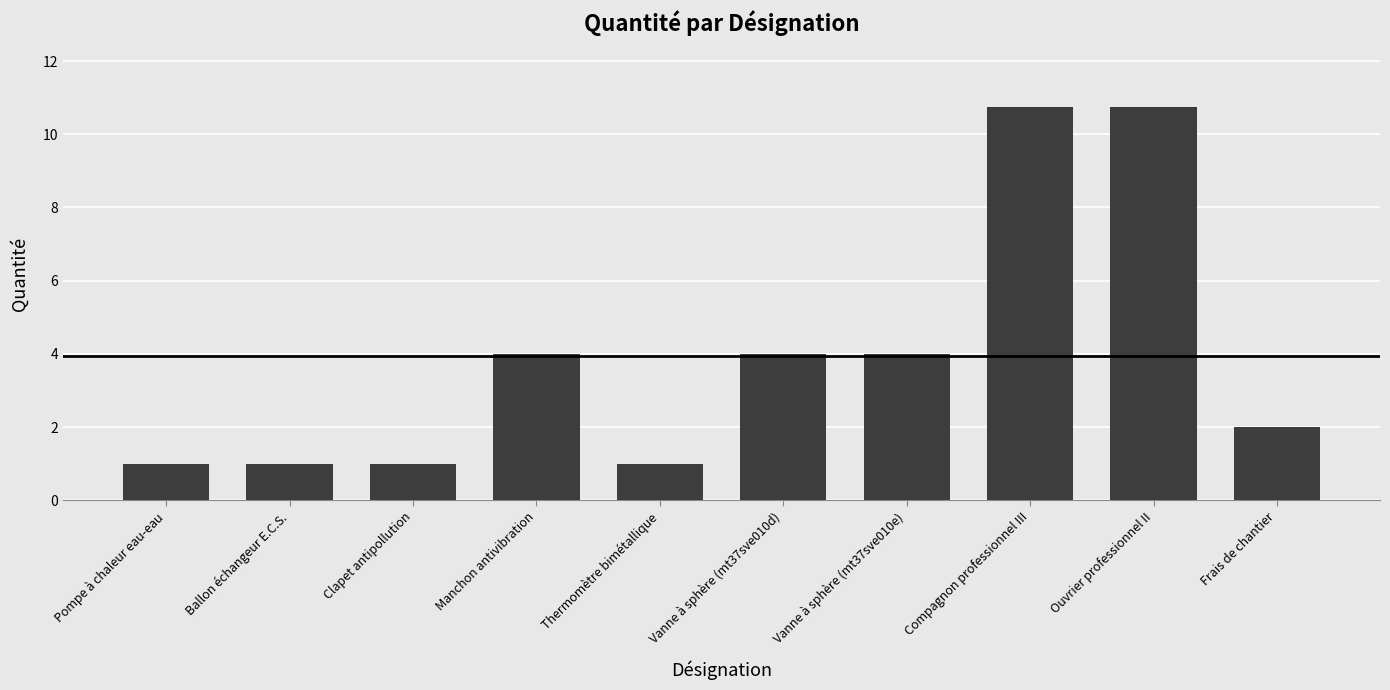

Approximately how many times larger is the value at Frais de chantier compared to Thermomètre bimétallique?

2.0